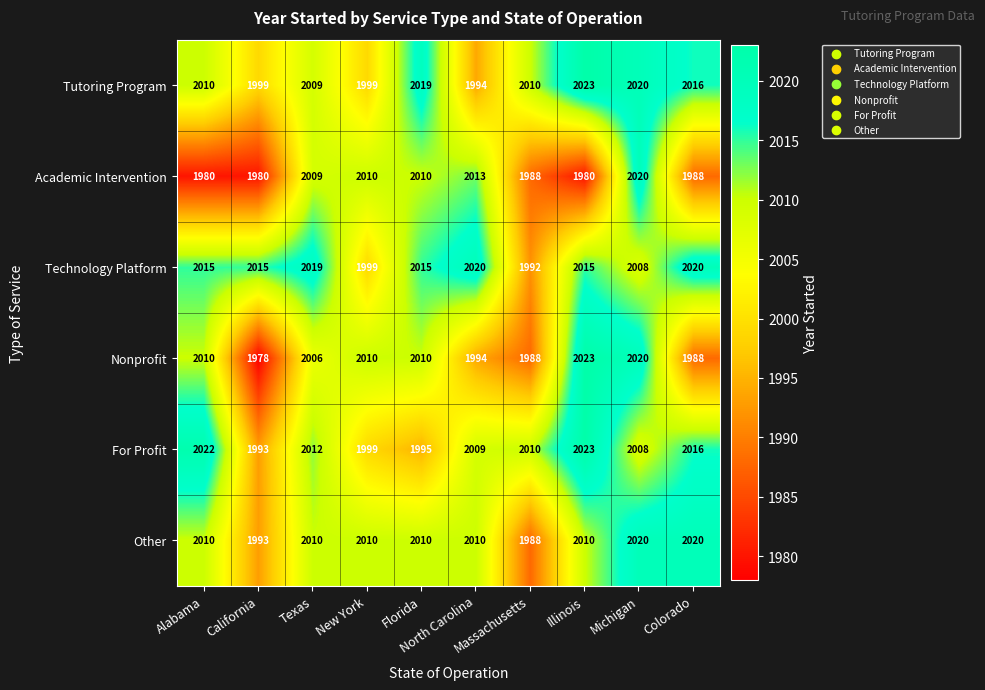

Which label corresponds to the smallest value in the chart?

California